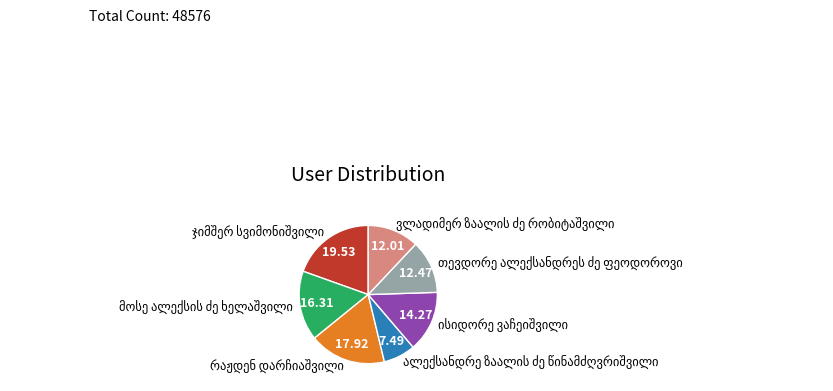

Does any single category account for the majority?

No